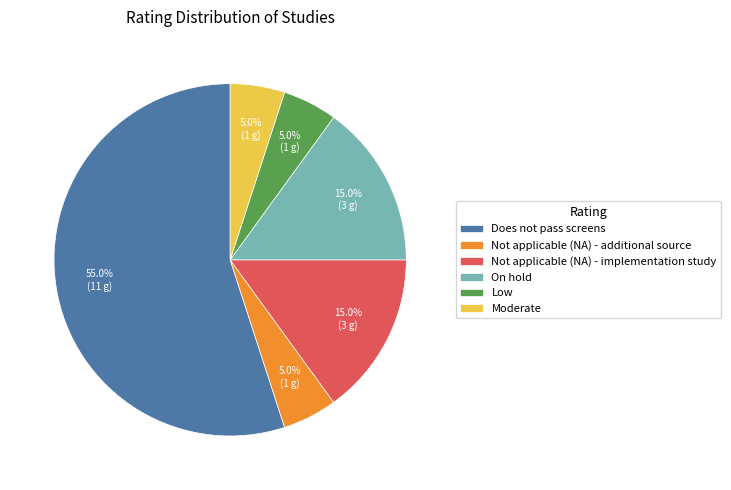

Approximately how many times larger is the value at Low compared to Not applicable (NA) - additional source?

1.0